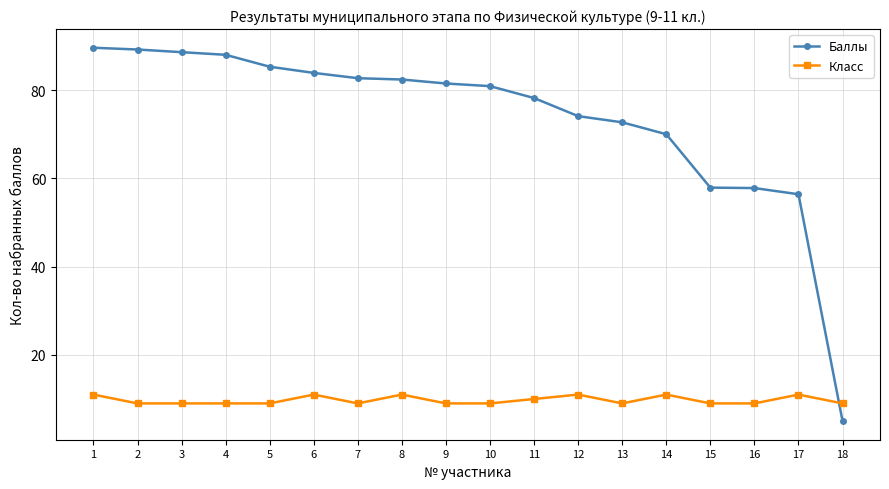

List the series in order of their overall mean, lowest first.

Класс, Баллы